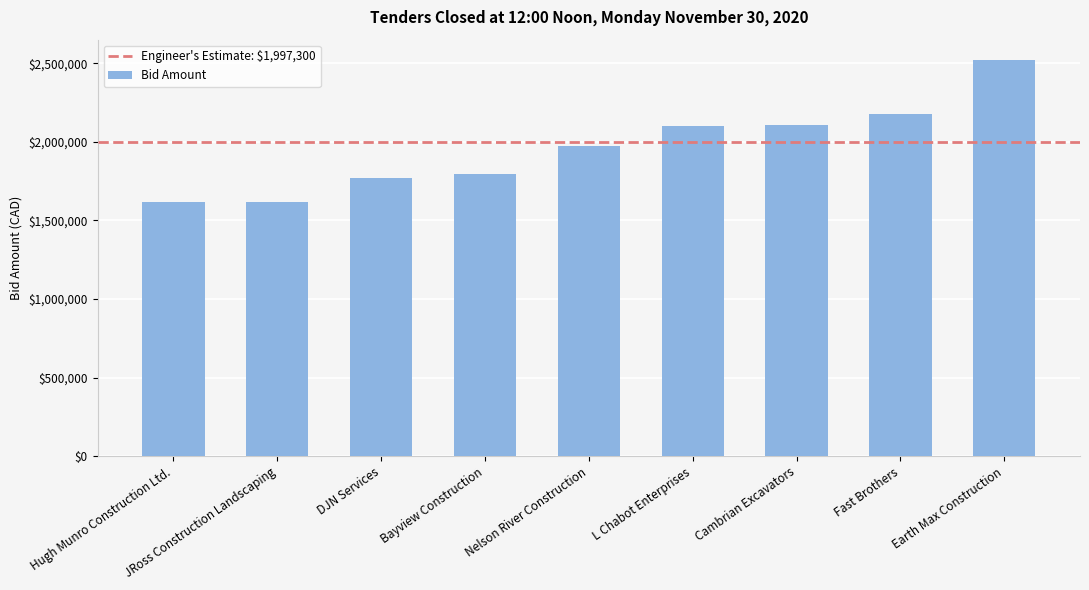

At which label is the value closest to 2069830?

L Chabot Enterprises